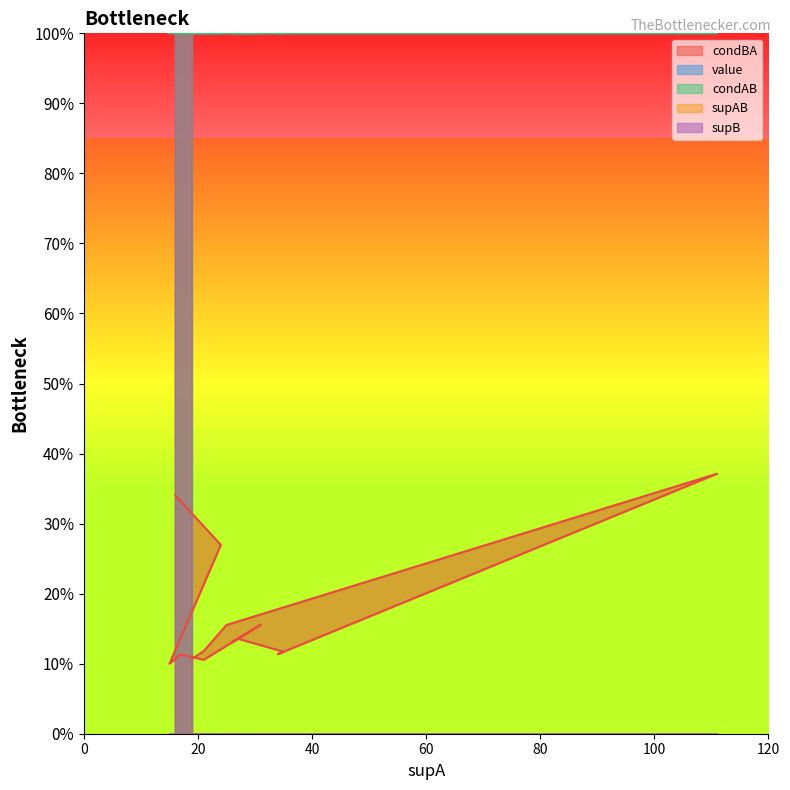

Which category has the lowest value across all series?

15